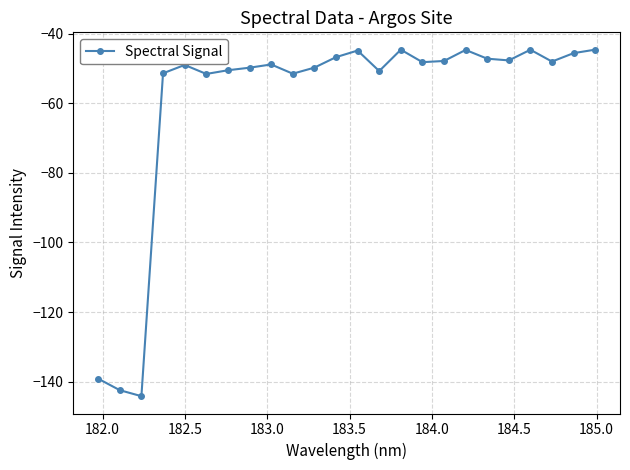

Is this an area chart (filled region under the line)?

No